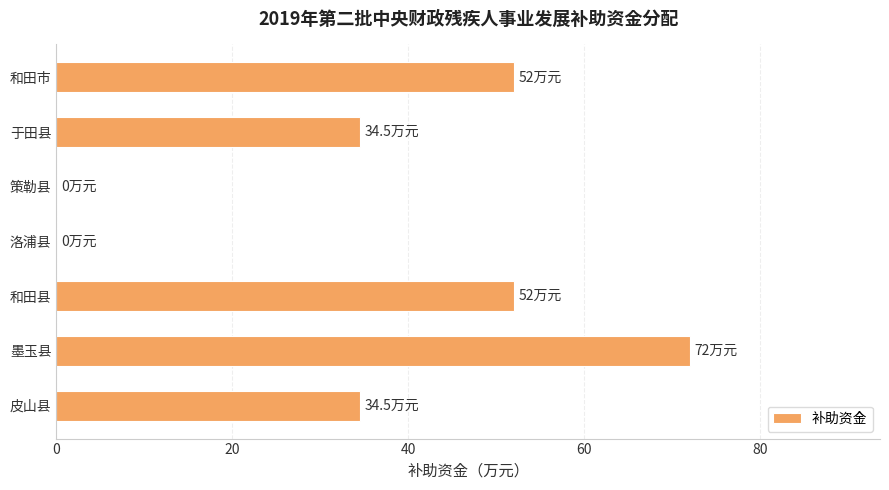

What is the maximum value shown in the chart?

72.0